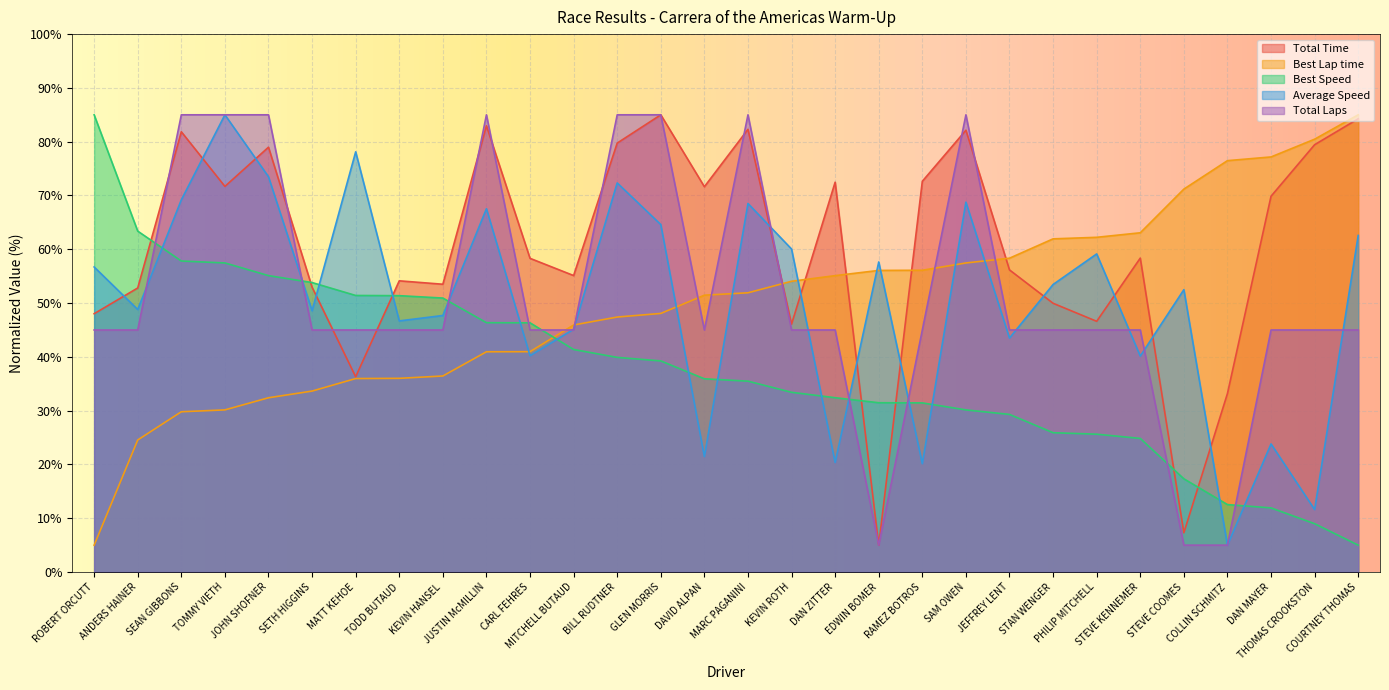

What is the difference between the second highest and minimum values in the Average Speed series?

73.1